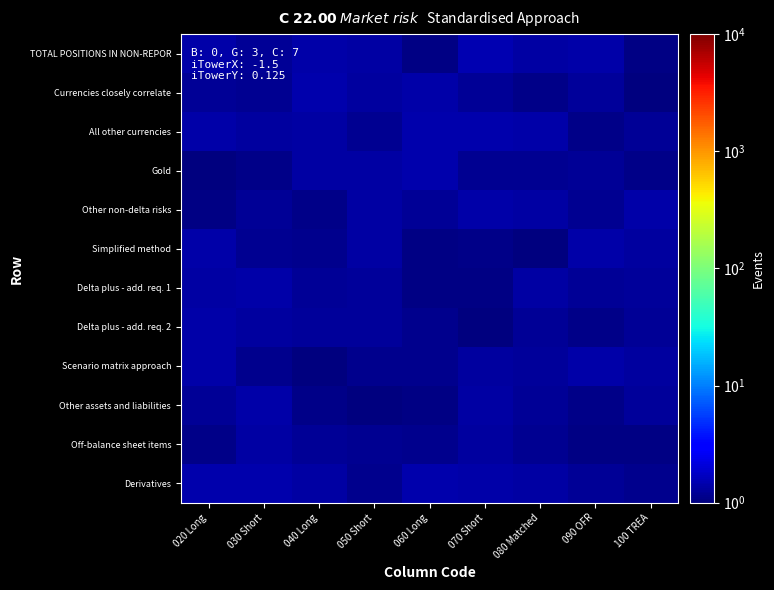

Rank the series by their maximum value, from lowest to highest.

Off-balance sheet items, Delta plus - add. req. 2, Delta plus - add. req. 1, Simplified method, Other assets and liabilities, Other non-delta risks, Scenario matrix approach, Currencies closely correlate, Gold, Derivatives, All other currencies, TOTAL POSITIONS IN NON-REPOR